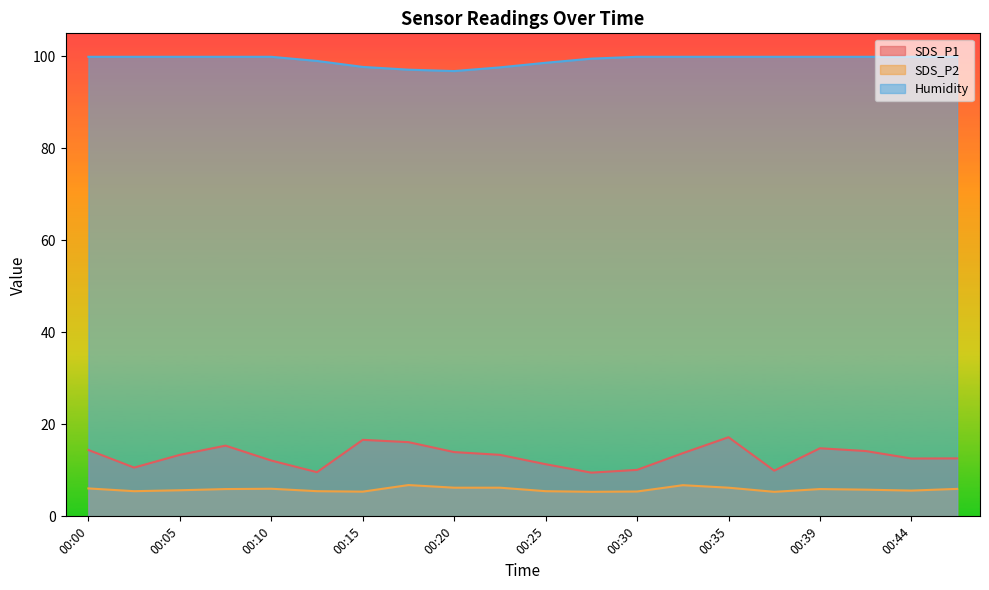

Reading right to left, list all the values displayed in this chart.

SDS_P1: 00:47=12.6	00:44=12.6	00:42=14.2	00:39=14.8	00:37=9.9	00:35=17.2	00:32=13.7	00:30=10.1	00:27=9.5	00:25=11.3	00:22=13.4	00:20=14.0	00:17=16.1	00:15=16.6	00:13=9.6	00:10=12.1	00:08=15.4	00:05=13.4	00:03=10.6	00:00=14.4
SDS_P2: 00:47=6.0	00:44=5.6	00:42=5.8	00:39=5.9	00:37=5.3	00:35=6.2	00:32=6.8	00:30=5.4	00:27=5.3	00:25=5.5	00:22=6.2	00:20=6.2	00:17=6.8	00:15=5.4	00:13=5.5	00:10=6.0	00:08=5.9	00:05=5.7	00:03=5.5	00:00=6.1
Humidity: 00:47=99.9	00:44=99.9	00:42=99.9	00:39=99.9	00:37=99.9	00:35=99.9	00:32=99.9	00:30=99.9	00:27=99.5	00:25=98.6	00:22=97.6	00:20=96.8	00:17=97.1	00:15=97.7	00:13=99.0	00:10=99.9	00:08=99.9	00:05=99.9	00:03=99.9	00:00=99.9